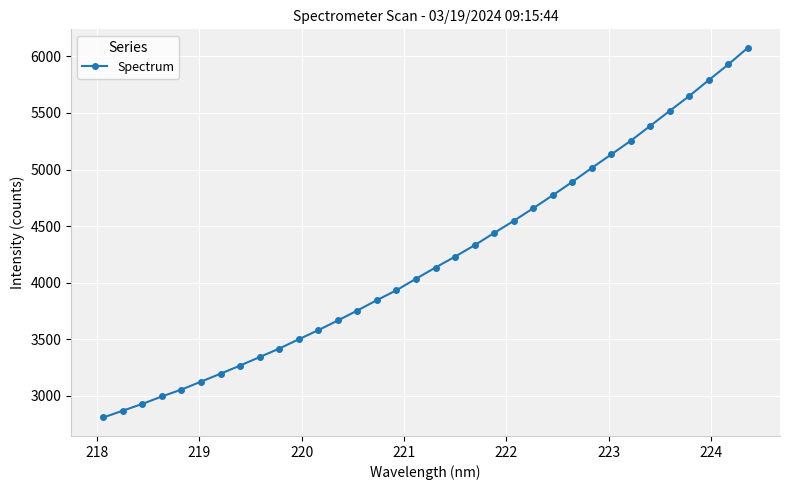

What is the value of the 24th point from the left?

4771.8